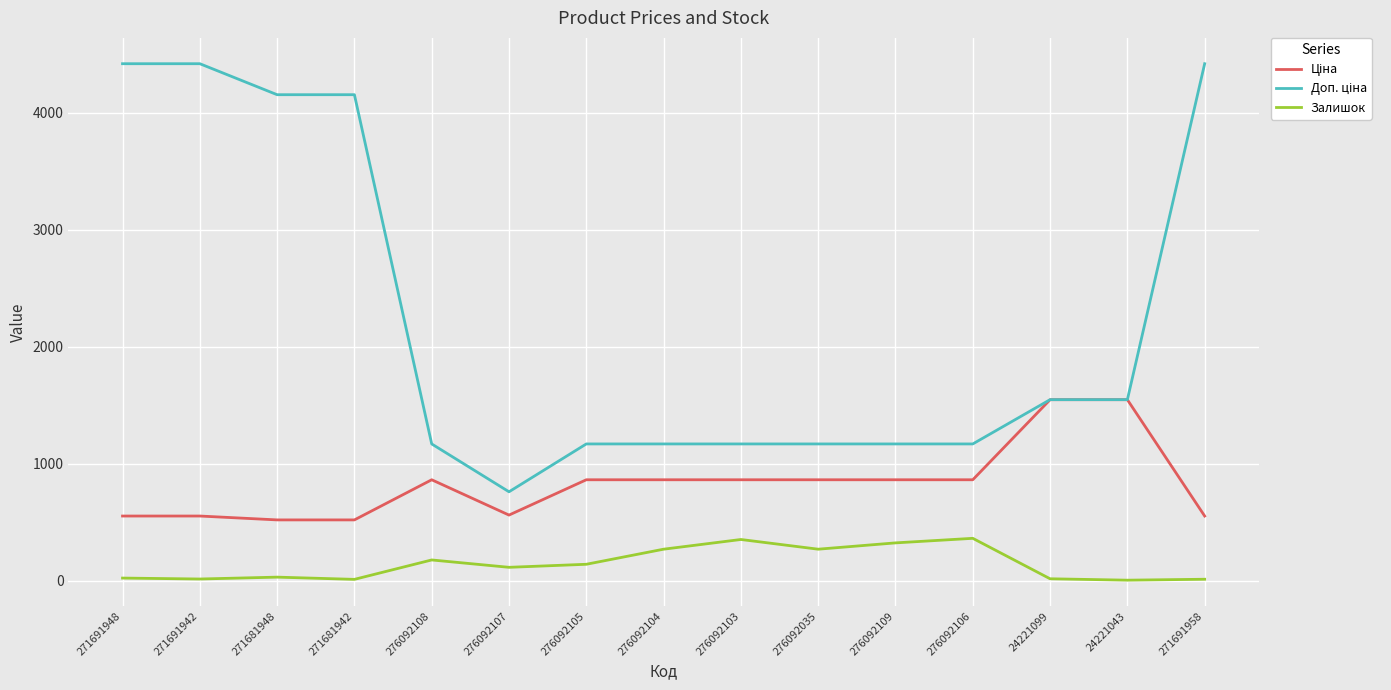

What is the difference between the Залишок values at 271691942 and 276092104?

255.0